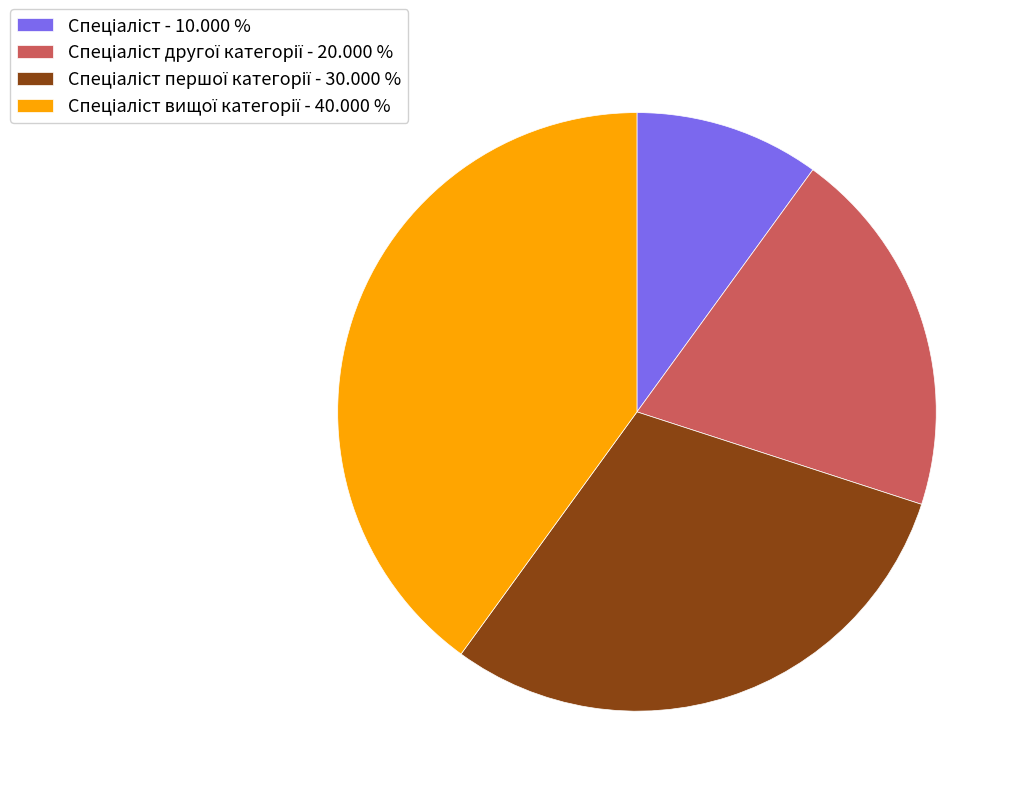

How many segments does this pie chart have?

4